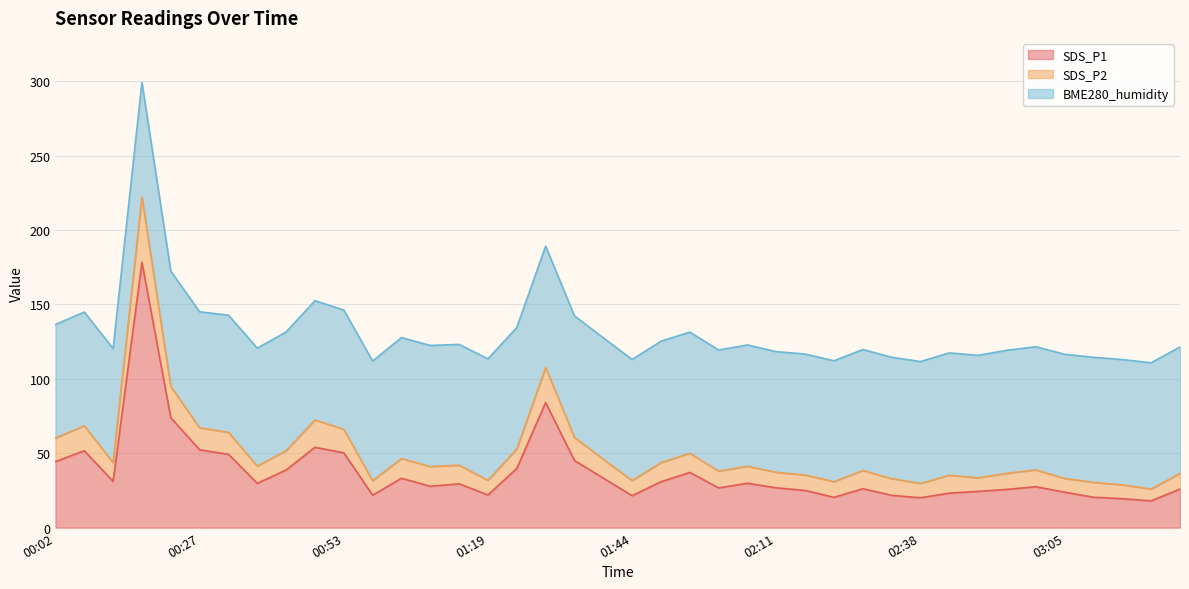

True or false: SDS_P2 has more than 2 points higher than both neighbors.

True